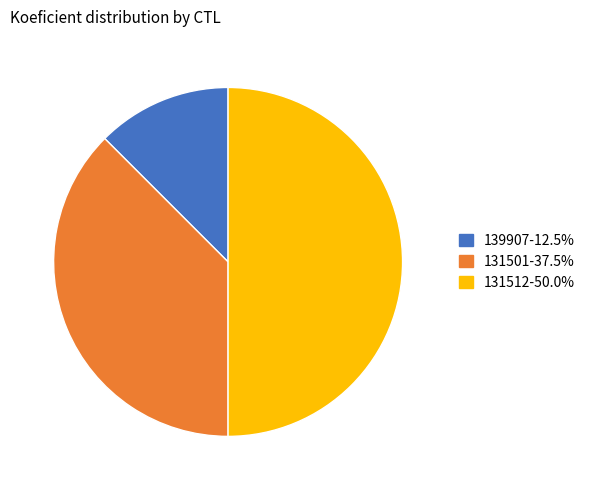

Is 139907 the majority of the pie?

No